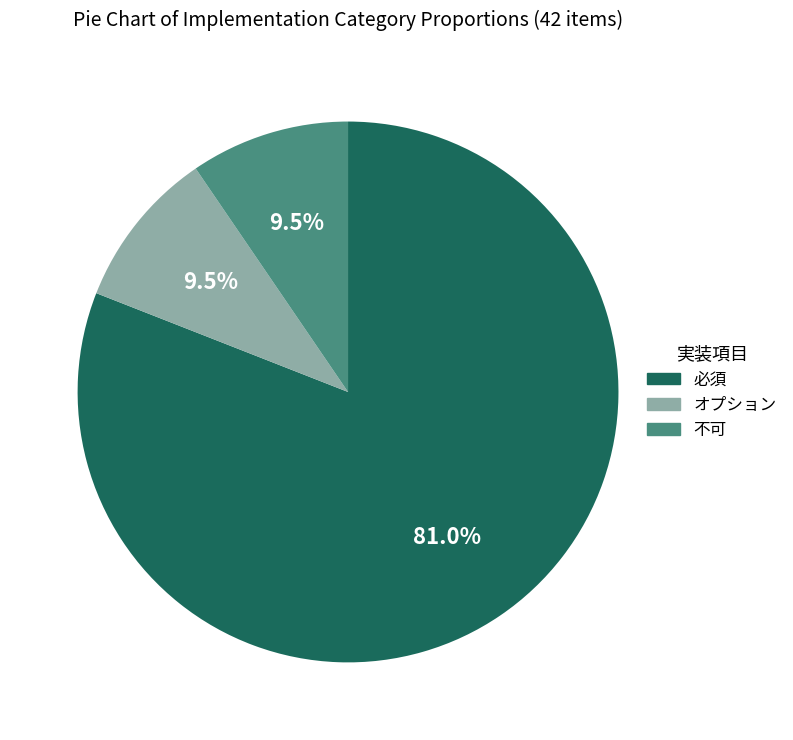

Approximately how many times larger is the value at 必須 compared to オプション?

8.5